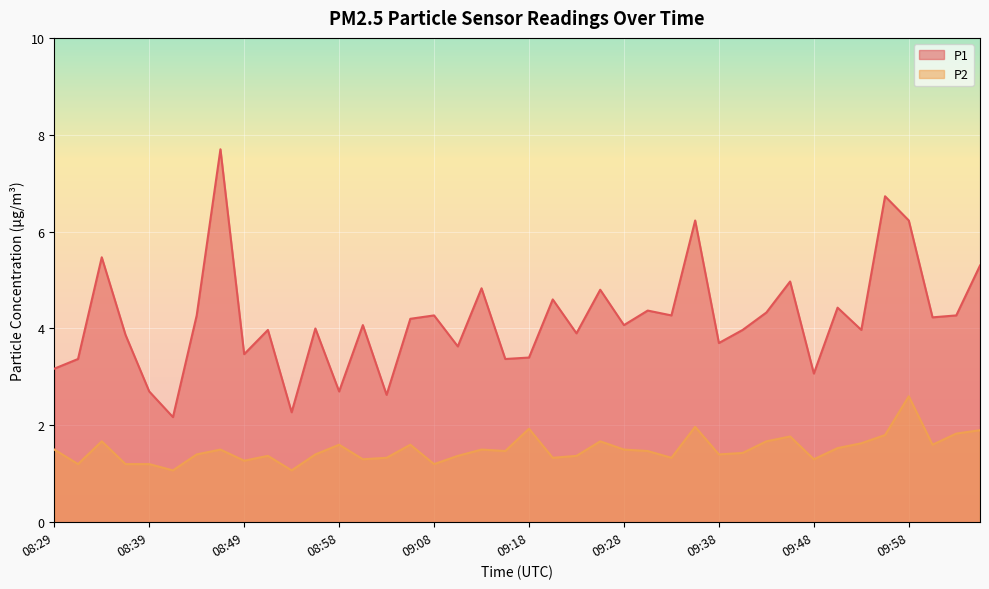

Which series has the largest range (max minus min)?

P1